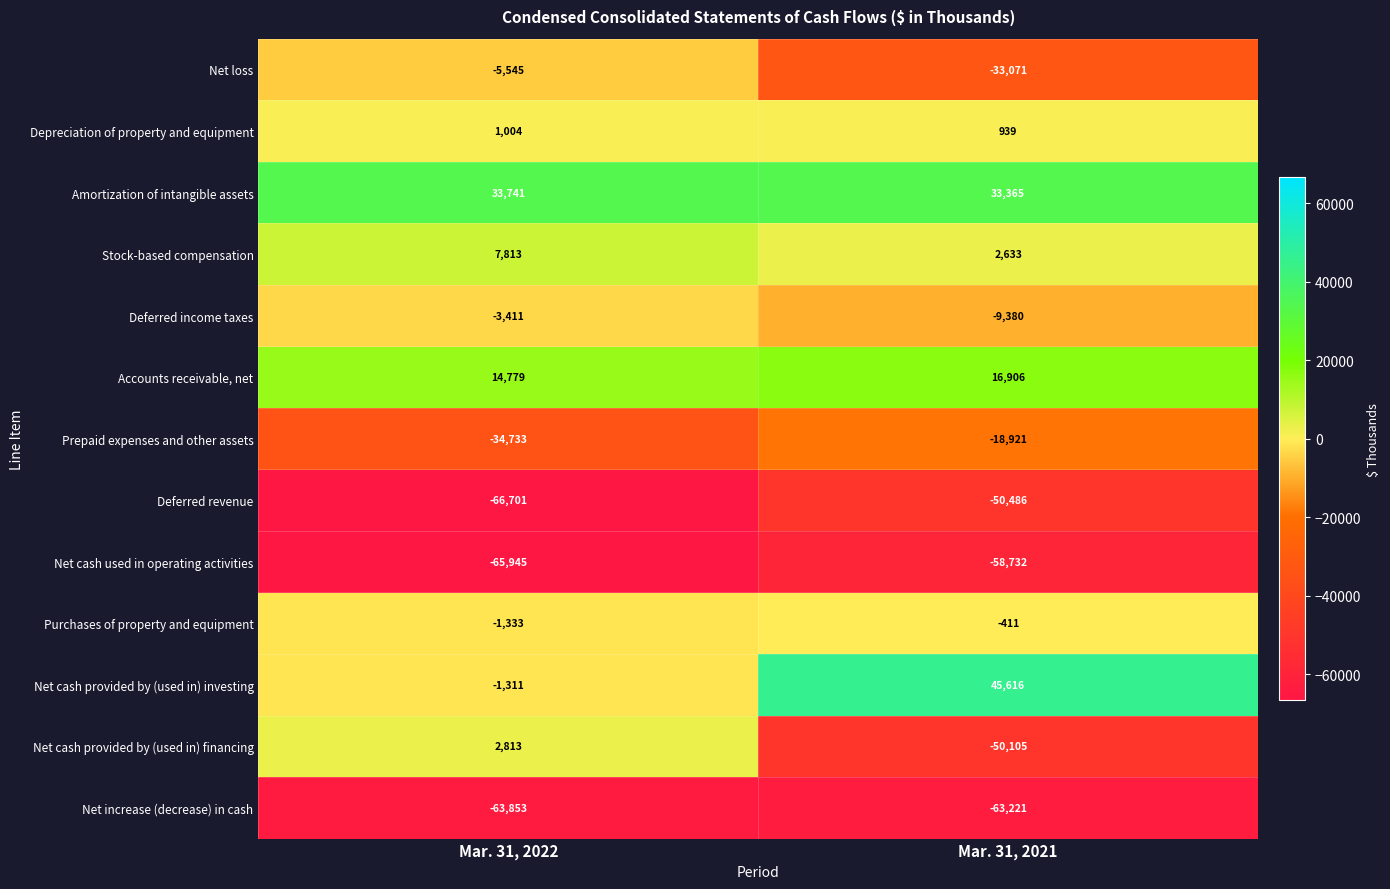

Reading right to left, transcribe all the data shown in this chart.

Net loss: -33071	-5545
Depreciation of property and equipment: 939	1004
Amortization of intangible assets: 33365	33741
Stock-based compensation: 2633	7813
Deferred income taxes: -9380	-3411
Accounts receivable, net: 16906	14779
Prepaid expenses and other assets: -18921	-34733
Deferred revenue: -50486	-66701
Net cash used in operating activities: -58732	-65945
Purchases of property and equipment: -411	-1333
Net cash provided by (used in) investing: 45616	-1311
Net cash provided by (used in) financing: -50105	2813
Net increase (decrease) in cash: -63221	-63853